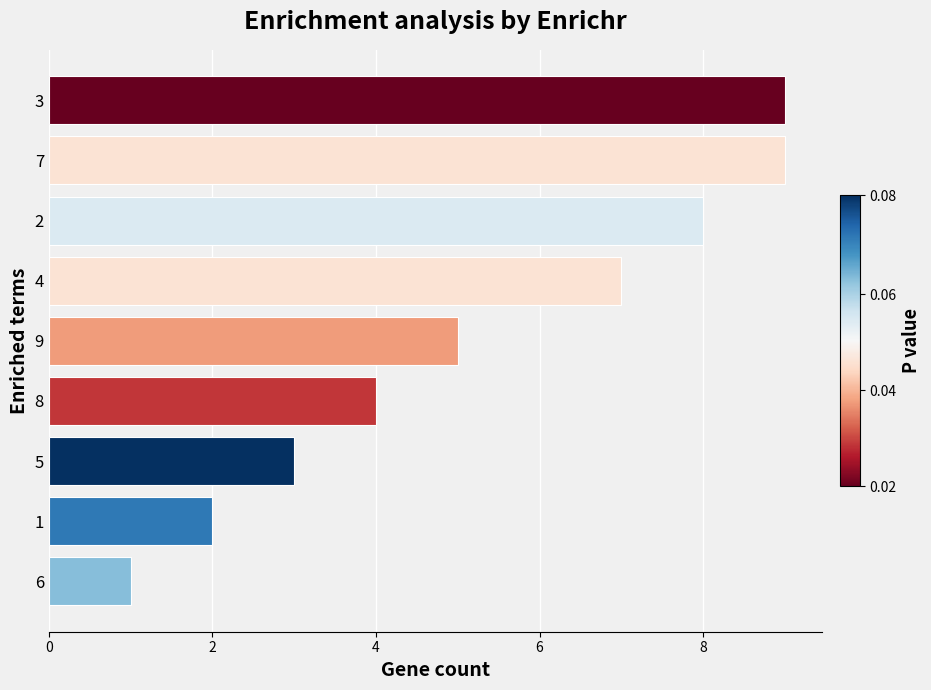

Count the values in the range 3 to 8.

5